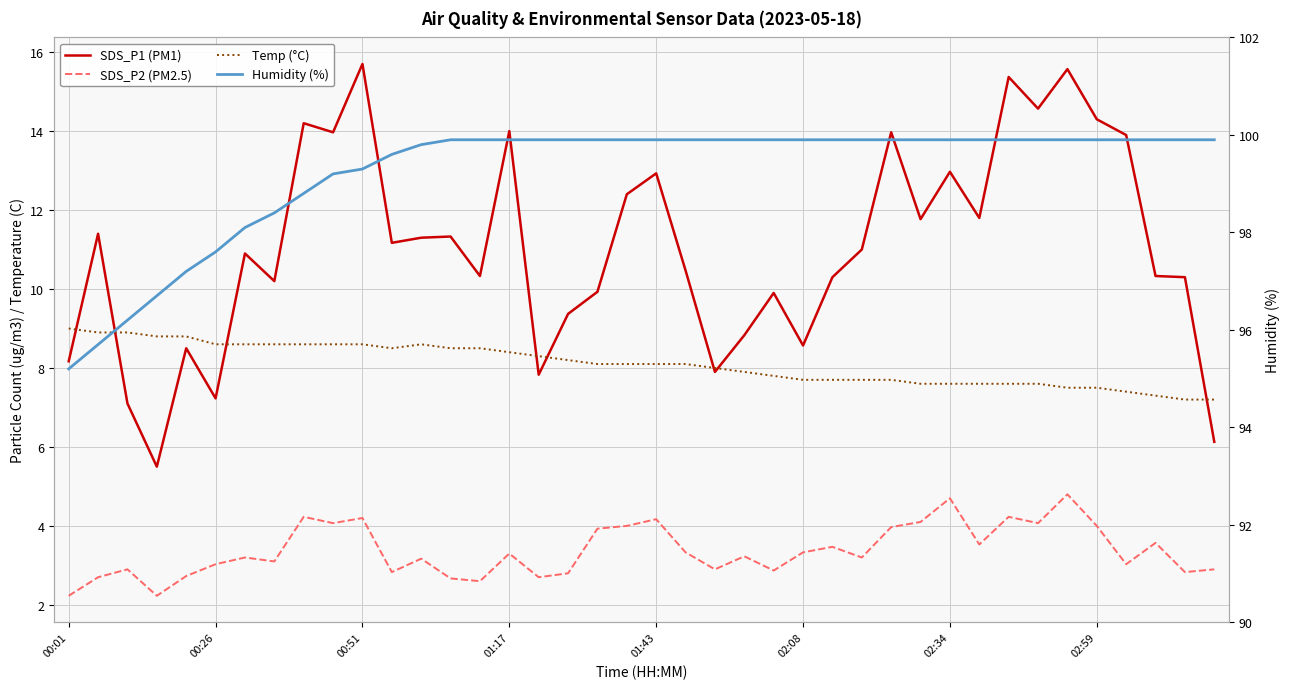

What is the difference between the second highest and second lowest values in the Humidity (%) series?

4.2